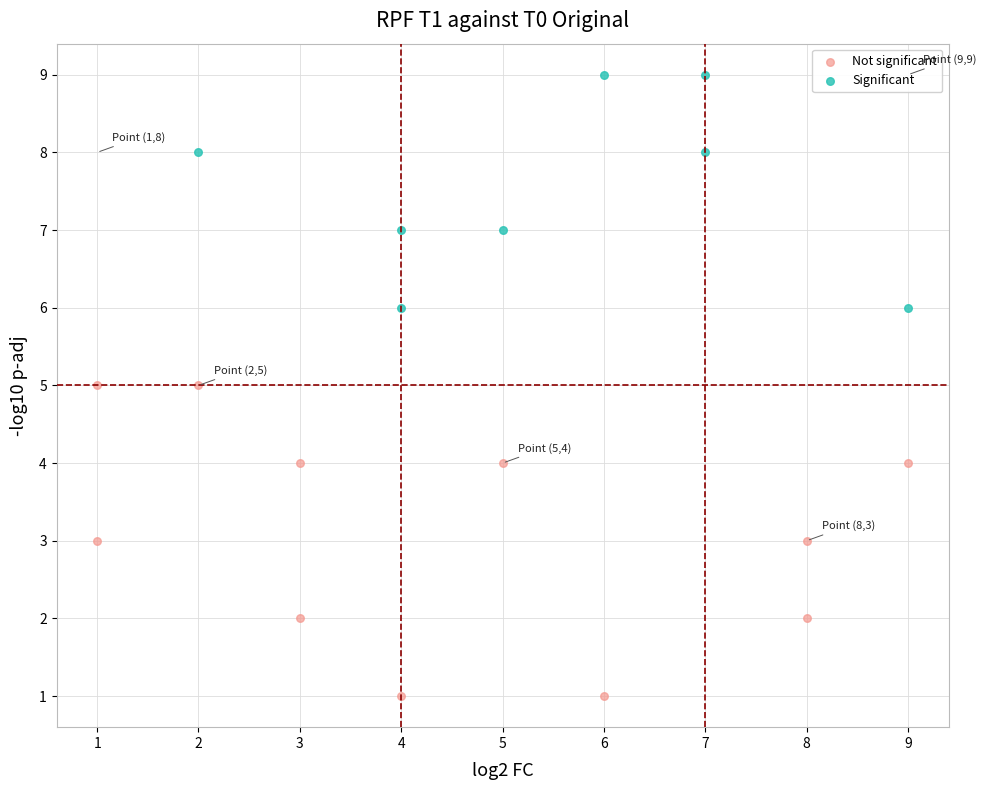

Which series contains the lowest Y value?

Not significant